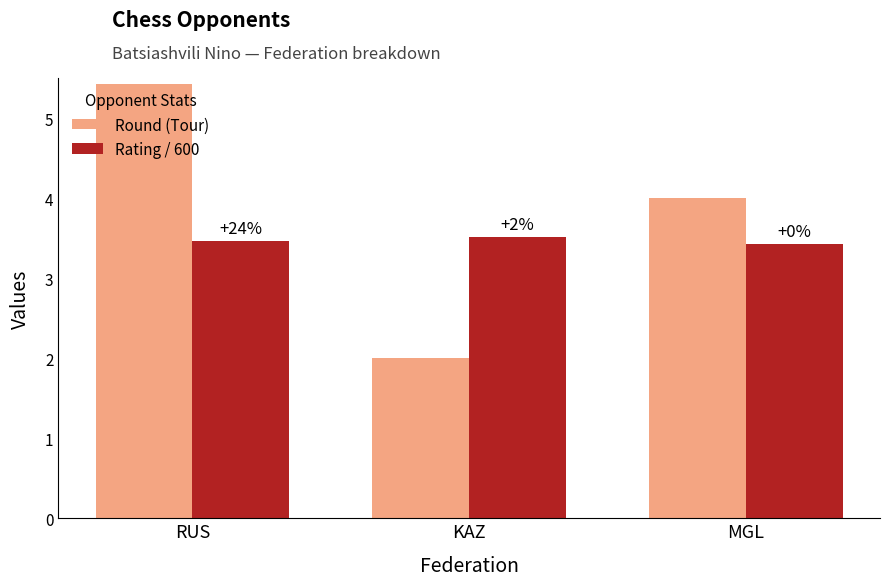

Reading left to right, list all the values displayed in this chart.

Round (Tour): 5.4	2.0	4.0
Rating / 600: 3.5	3.5	3.4